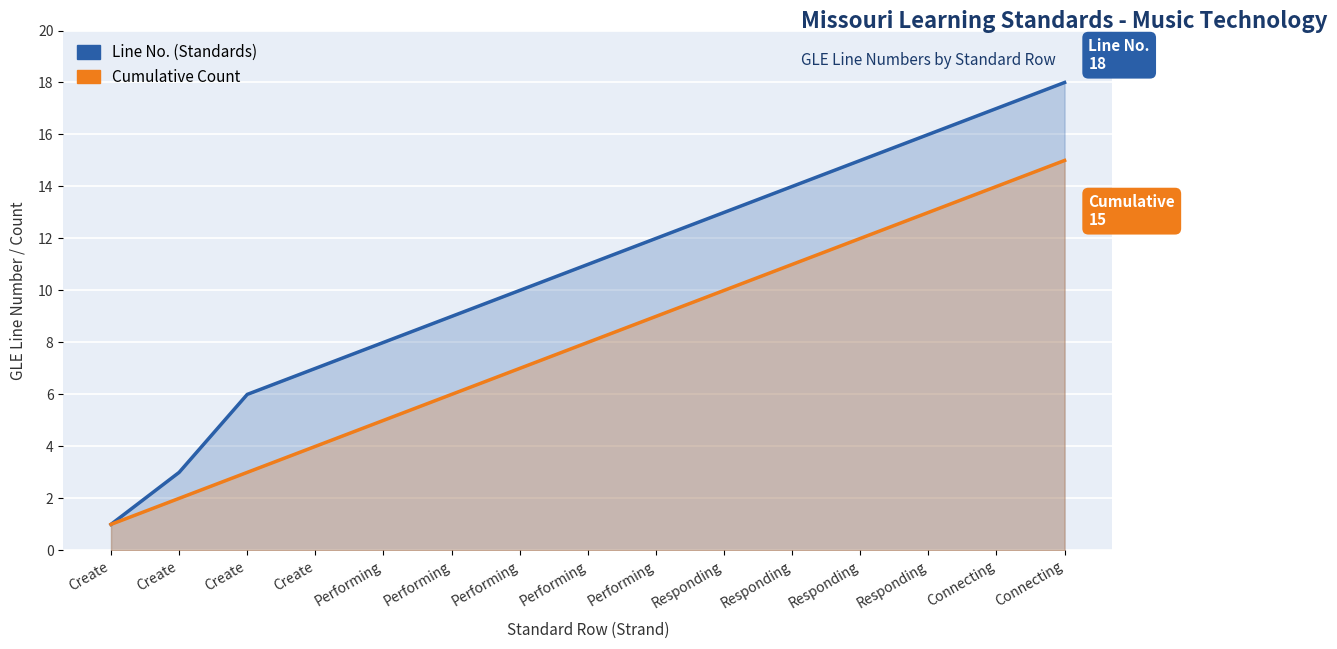

At how many categories does at least one series exceed 10?

8